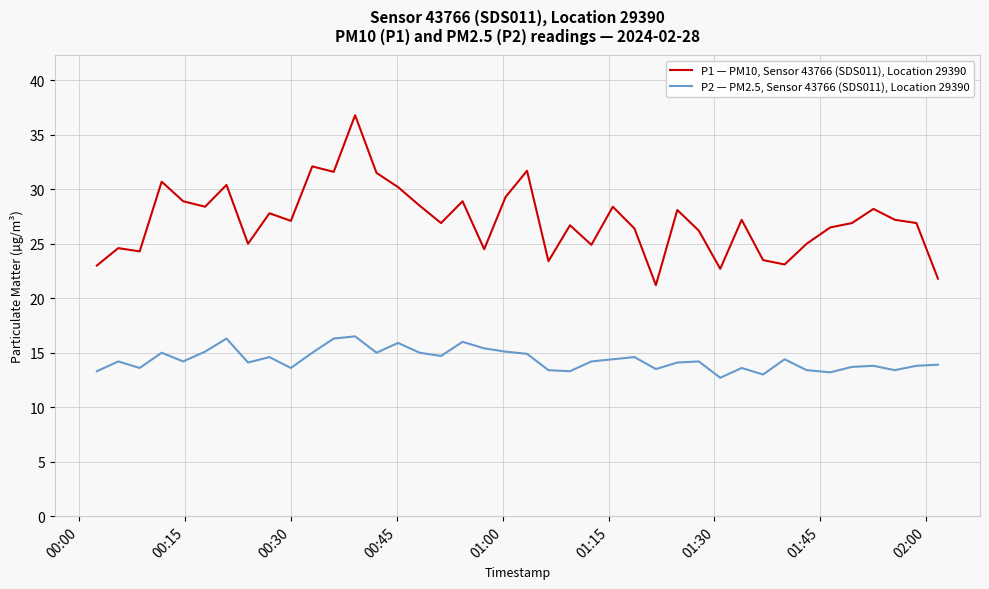

What is the minimum value for P1 — PM10, Sensor 43766 (SDS011), Location 29390?

21.2